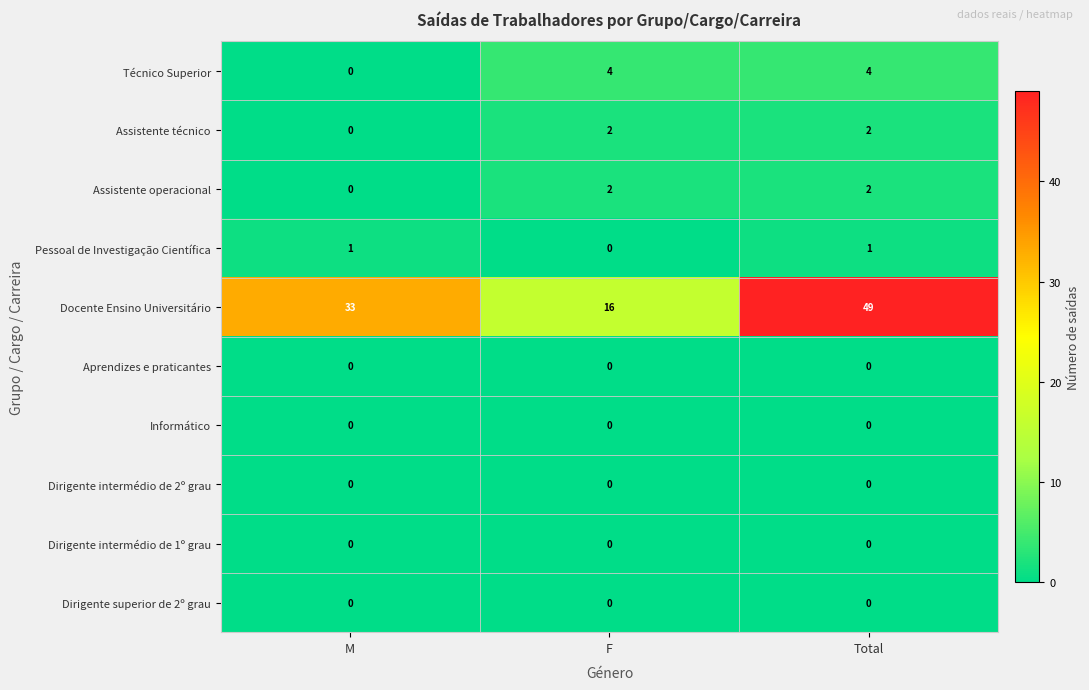

What is the total value across all series at Total?

58